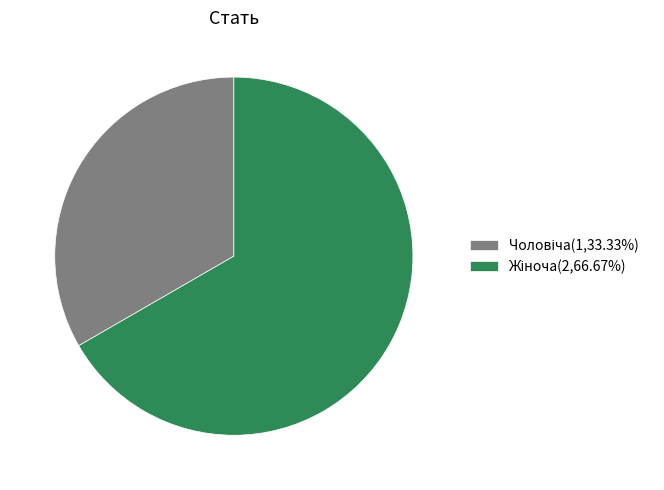

Is there any slice that represents more than half of the pie?

Yes